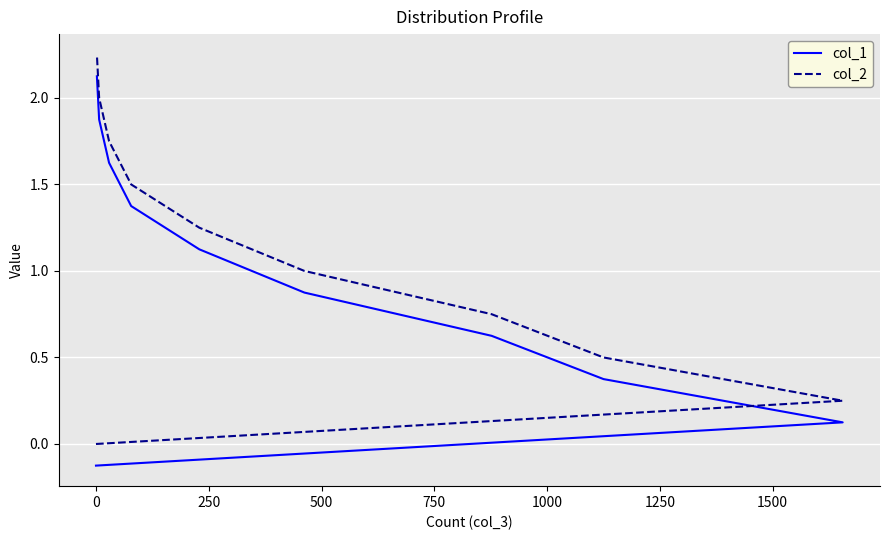

How many data points in col_2 are above 1?

5